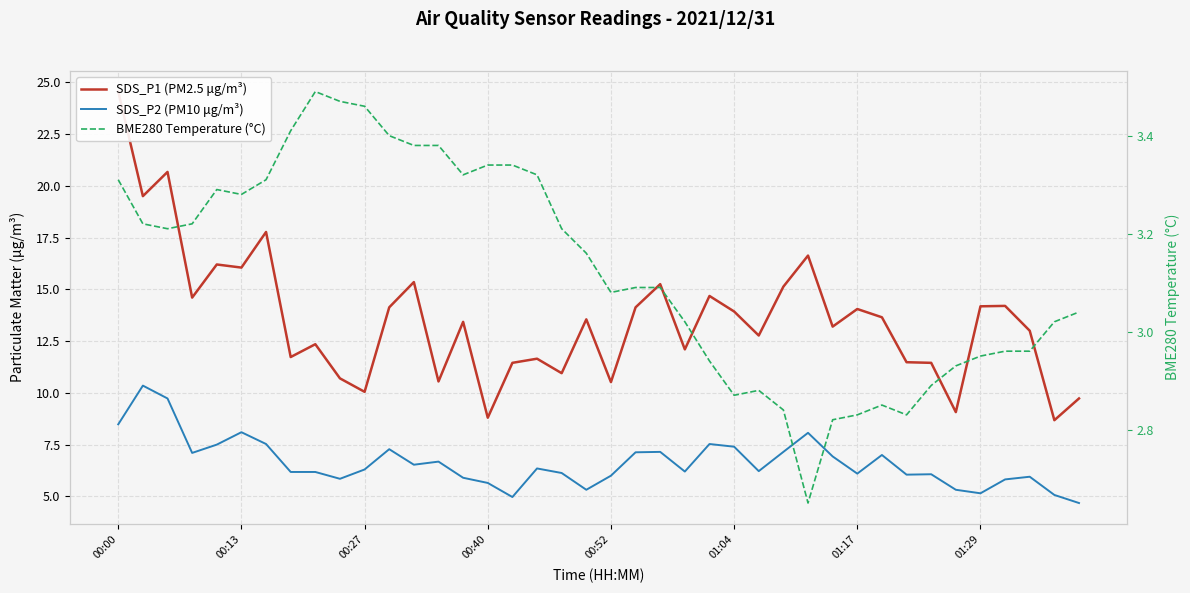

True or false: SDS_P1 (PM2.5 μg/m³) and SDS_P2 (PM10 μg/m³) intersect in this chart.

False